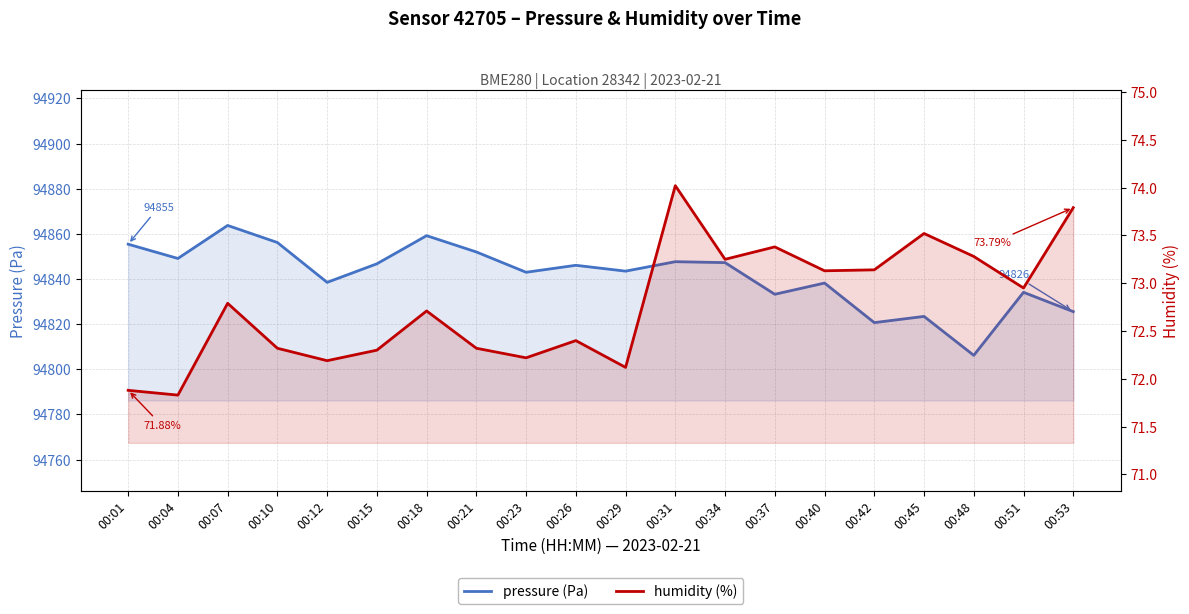

True or false: pressure (Pa) and humidity (%) intersect in this chart.

False